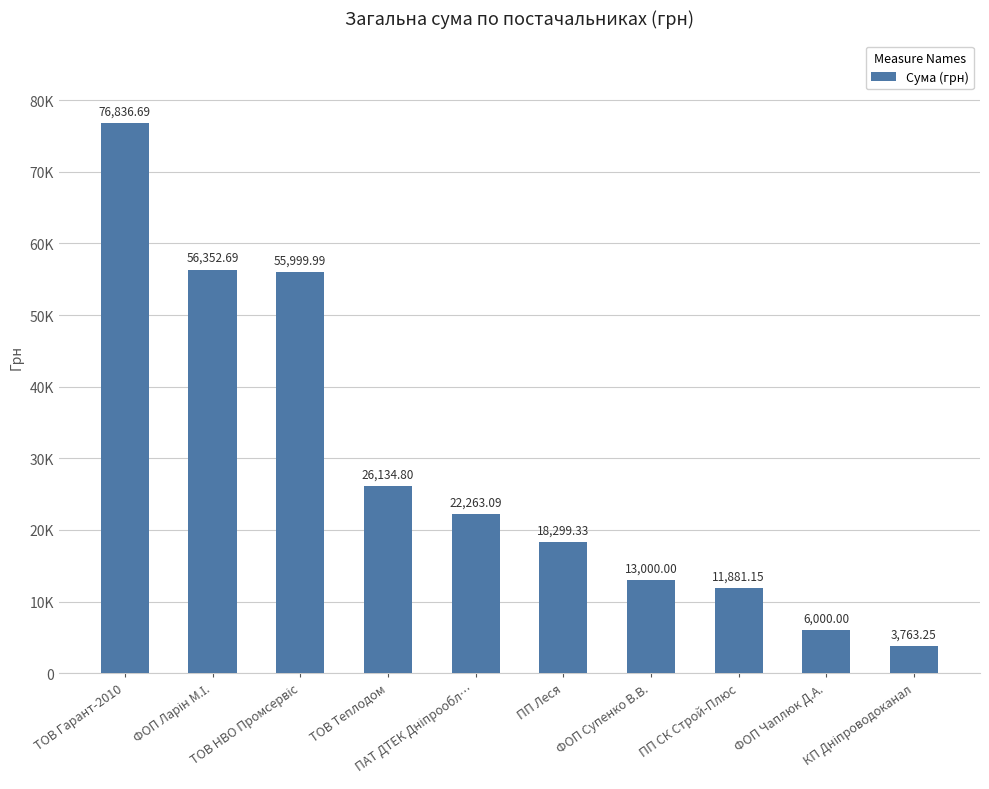

Does the chart contain any negative values?

No